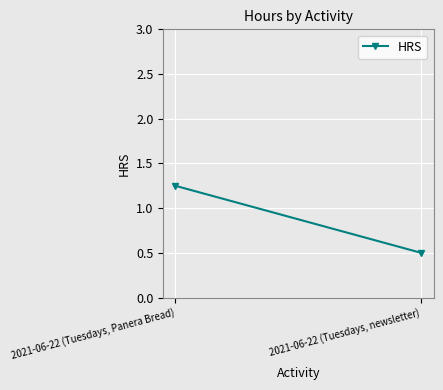

At which label is the value closest to 0?

2021-06-22 (Tuesdays, newsletter)